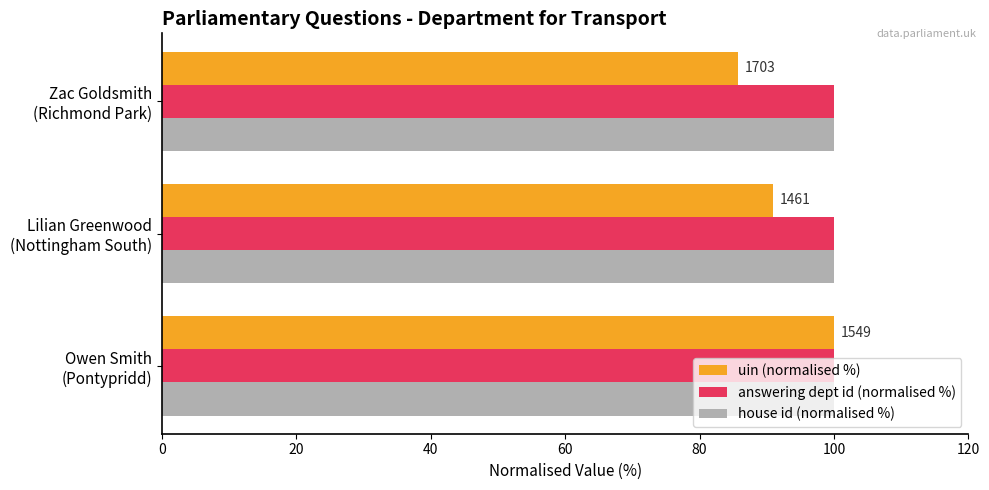

At how many categories does at least one series exceed 96?

3